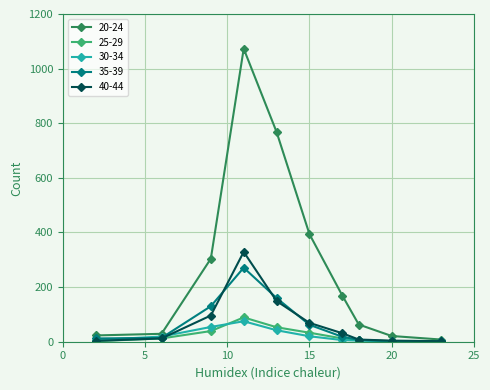

Which series has the largest range (max minus min)?

20-24